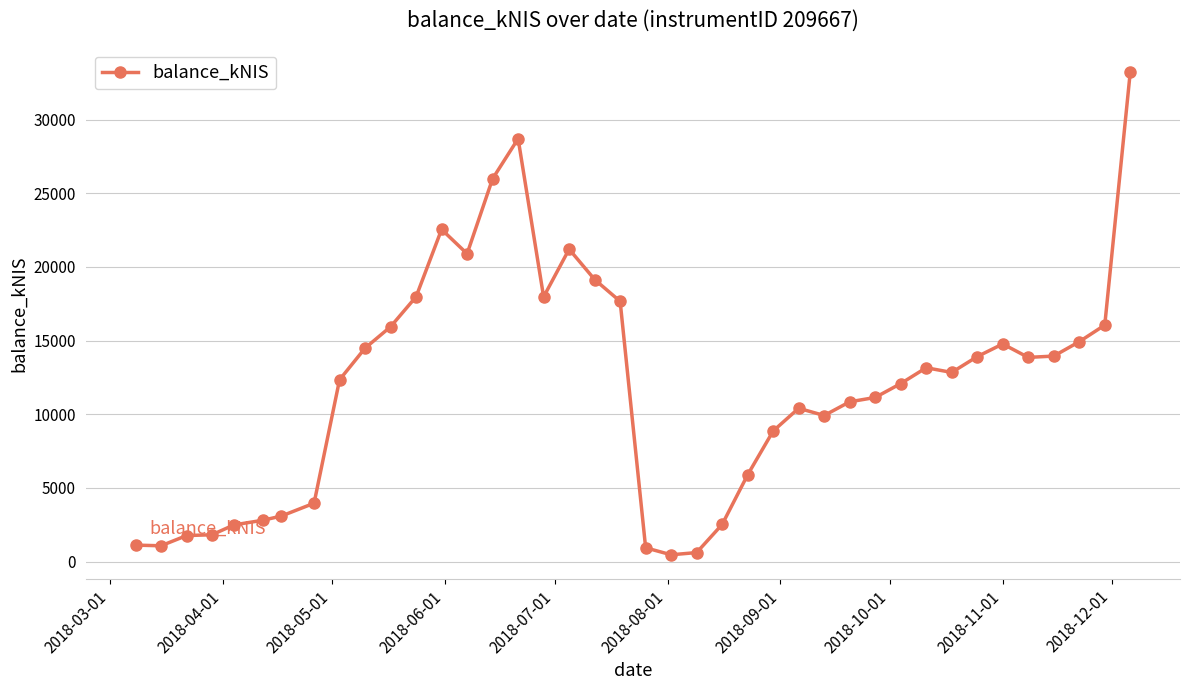

What is the difference between the maximum and second lowest values?

32615.0